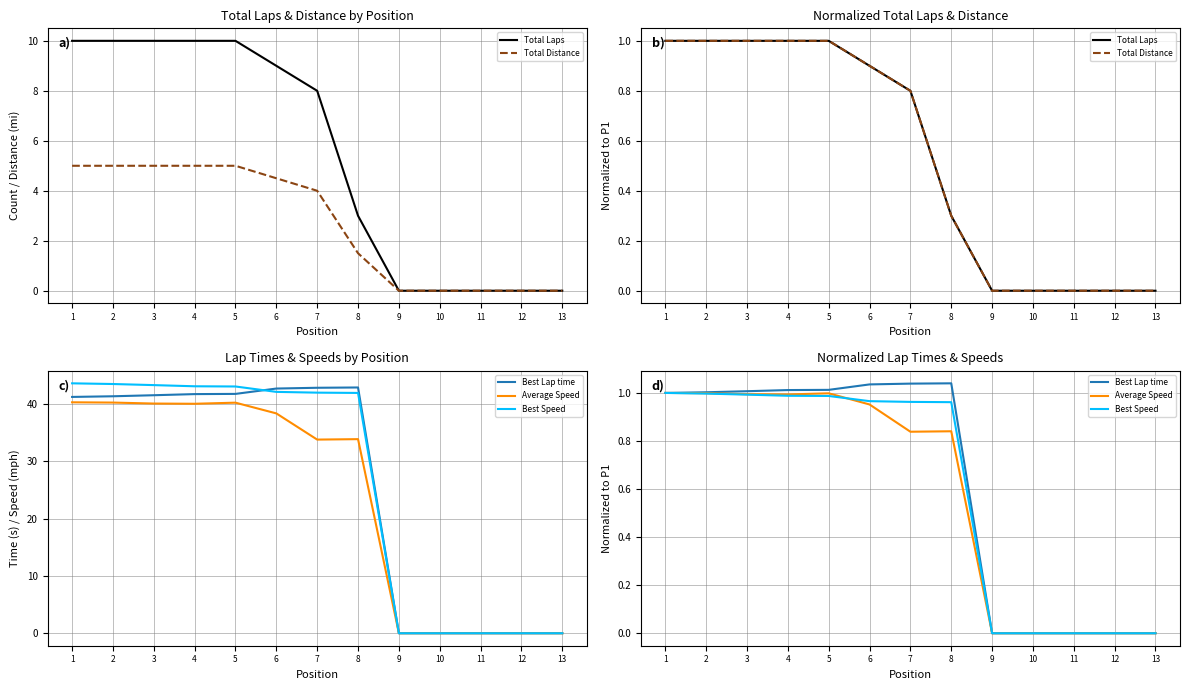

What is the greatest value displayed?

1.0